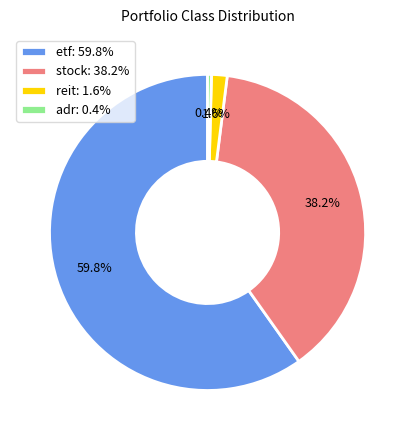

Is there a majority slice in this chart?

Yes